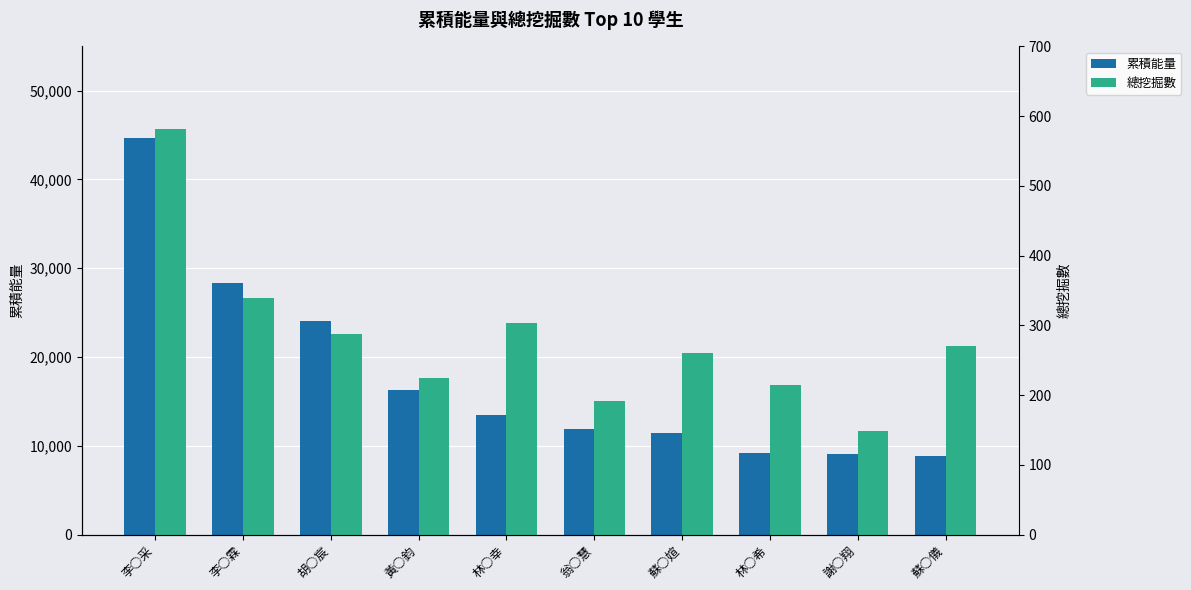

How many bars are there in each group?

2